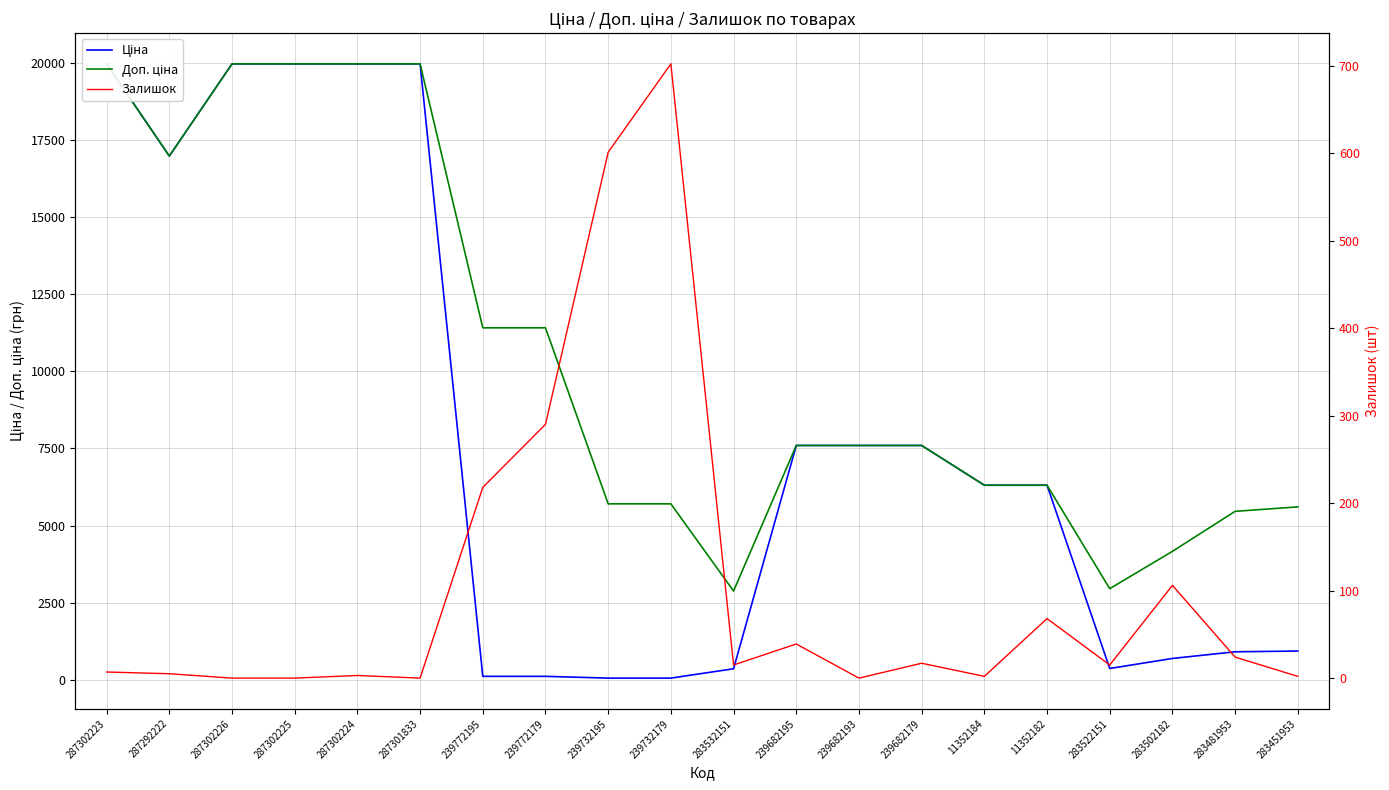

At how many categories does at least one series exceed 623?

20